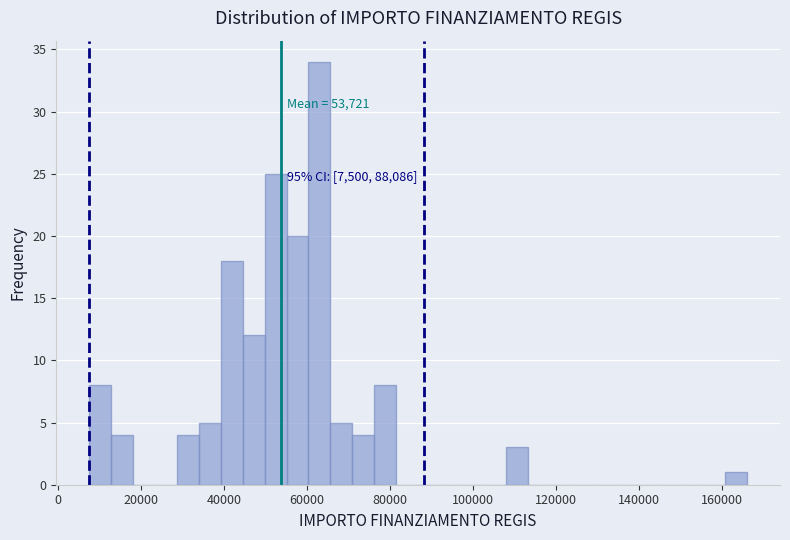

Around what value on the x-axis is the tallest bar? Give the approximate position of its centre, as read against the axis.

62000